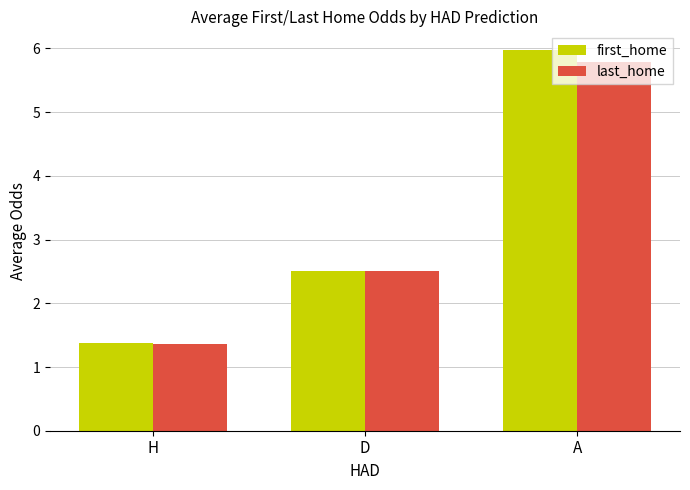

What is the difference between the last_home values at D and A?

3.3